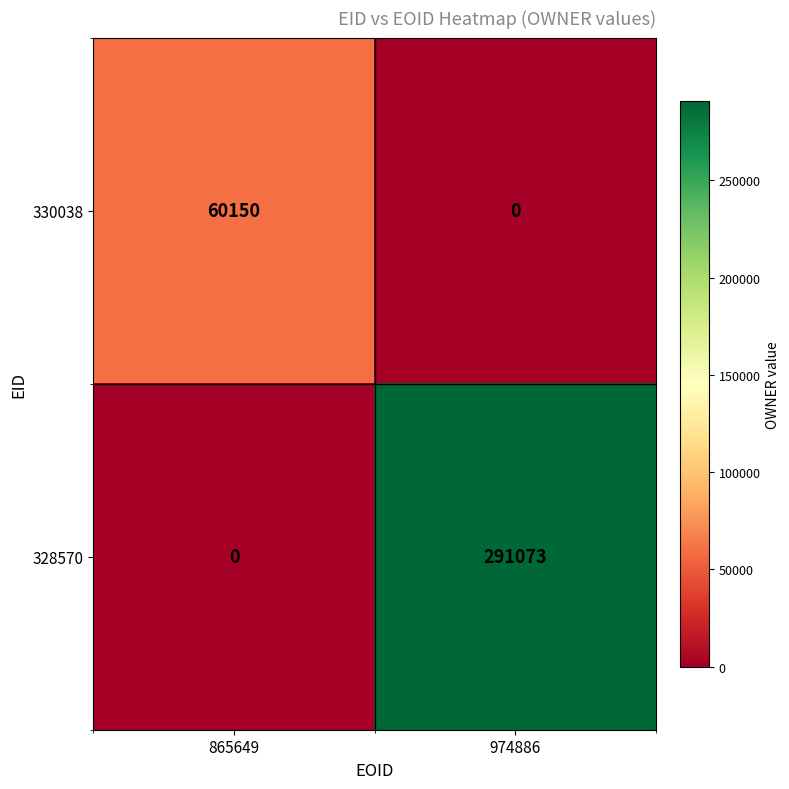

What is the spread (max minus min) of values at 974886?

291073